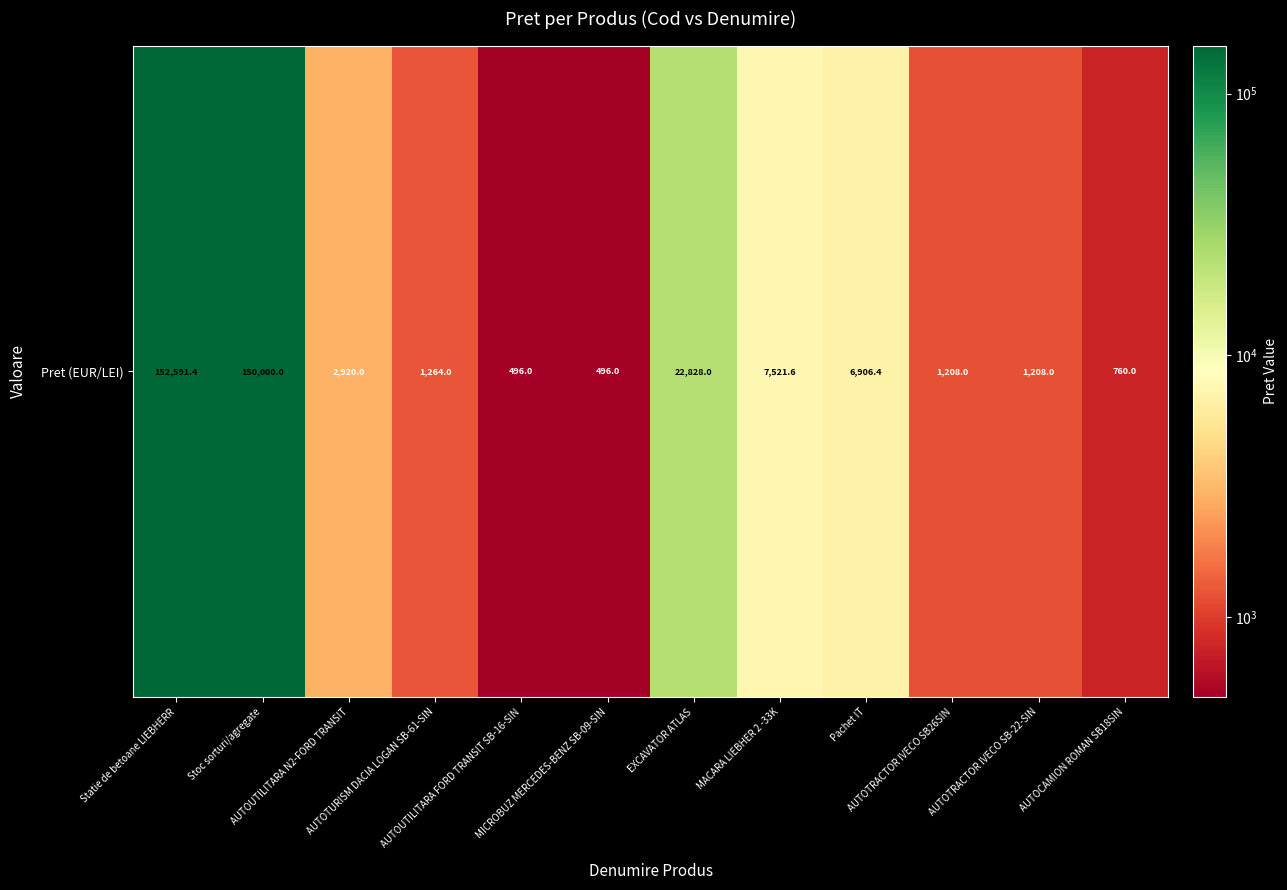

Rank the categories by value from lowest to highest.

AUTOUTILITARA FORD TRANSIT SB-16-SIN, MICROBUZ MERCEDES-BENZ SB-09-SIN, AUTOCAMION ROMAN SB18SIN, AUTOTRACTOR IVECO SB26SIN, AUTOTRACTOR IVECO SB-22-SIN, AUTOTURISM DACIA LOGAN SB-61-SIN, AUTOUTILITARA N2-FORD TRANSIT, Pachet IT, MACARA LIEBHER 2 -33K, EXCAVATOR ATLAS, Stoc sorturi/agregate, Statie de betoane LIEBHERR